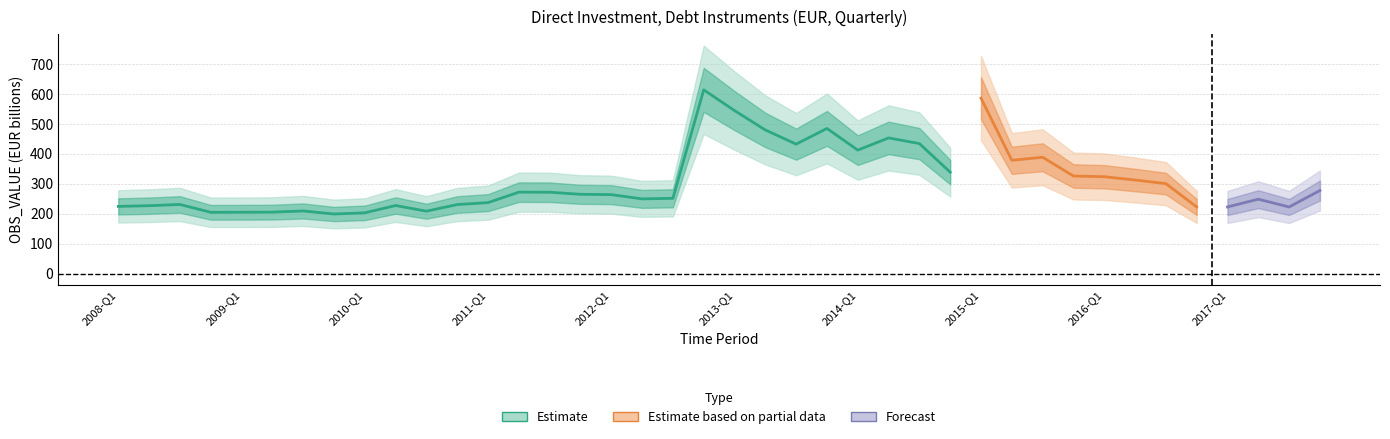

At which label does the data first exceed 265?

2011-Q2